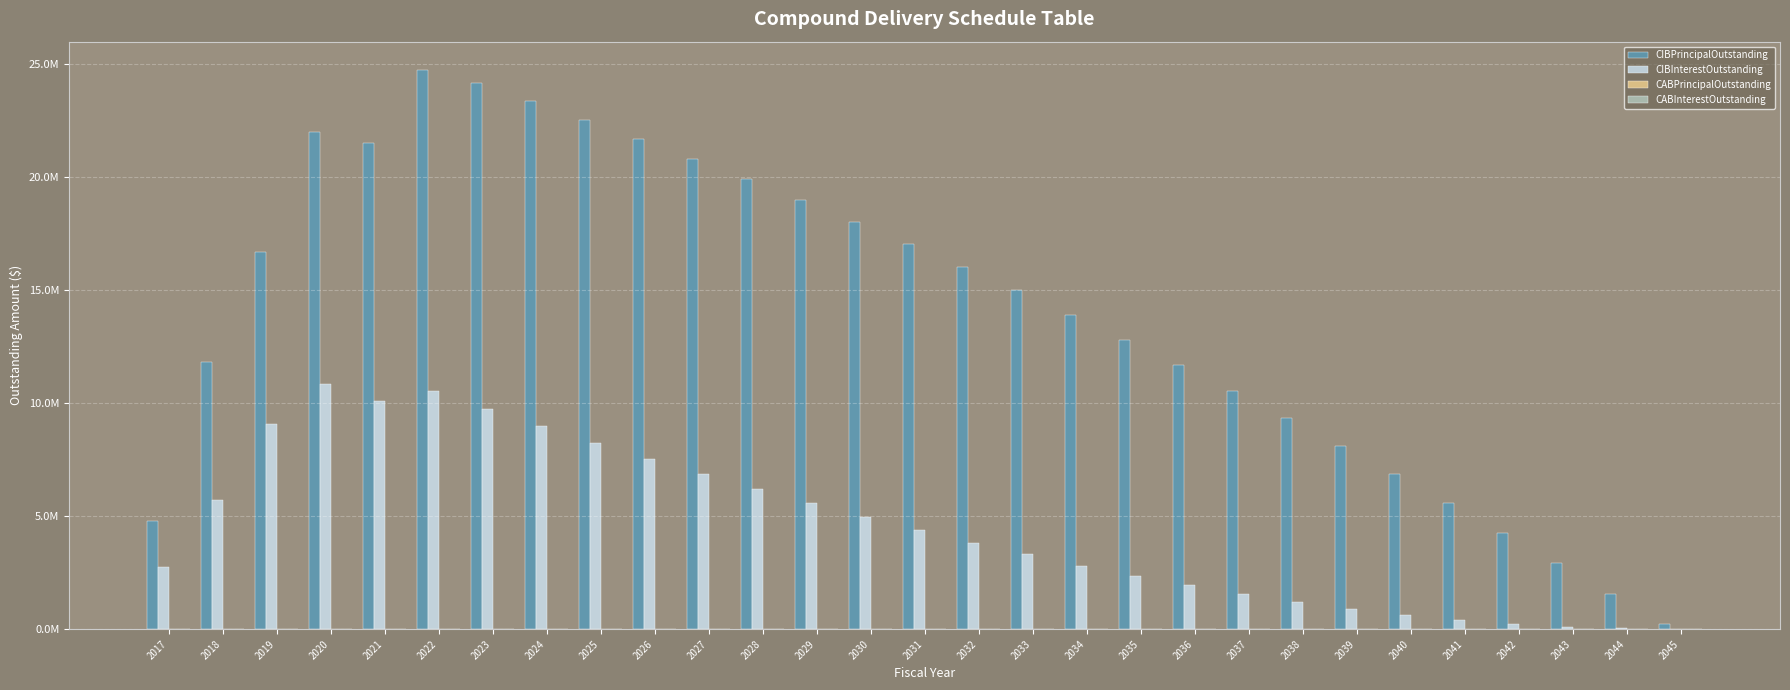

Reading left to right, transcribe all the data shown in this chart.

CIBPrincipalOutstanding: 2017=4800000.0	2018=11800000.0	2019=16700000.0	2020=21970000.0	2021=21485000.0	2022=24745000.0	2023=24145000.0	2024=23350000.0	2025=22525000.0	2026=21670000.0	2027=20805000.0	2028=19910000.0	2029=18980000.0	2030=18020000.0	2031=17025000.0	2032=16020000.0	2033=14980000.0	2034=13905000.0	2035=12795000.0	2036=11675000.0	2037=10520000.0	2038=9325000.0	2039=8120000.0	2040=6875000.0	2041=5590000.0	2042=4265000.0	2043=2915000.0	2044=1535000.0	2045=220000.0
CIBInterestOutstanding: 2017=2767362.5	2018=5730237.5	2019=9070234.6	2020=10837456.7	2021=10080094.1	2022=10536369.6	2023=9738009.9	2024=8972503.6	2025=8239334.8	2026=7536341.1	2027=6857981.7	2028=6201934.7	2029=5569191.0	2030=4961284.7	2031=4380290.9	2032=3827915.9	2033=3305547.1	2034=2815015.8	2035=2358275.2	2036=1936593.9	2037=1551431.4	2038=1205018.9	2039=898840.7	2040=634368.8	2041=413796.9	2042=239012.5	2043=111512.5	2044=32765.6	2045=2887.5
CABPrincipalOutstanding: 2017=0.0	2018=0.0	2019=0.0	2020=0.0	2021=0.0	2022=0.0	2023=0.0	2024=0.0	2025=0.0	2026=0.0	2027=0.0	2028=0.0	2029=0.0	2030=0.0	2031=0.0	2032=0.0	2033=0.0	2034=0.0	2035=0.0	2036=0.0	2037=0.0	2038=0.0	2039=0.0	2040=0.0	2041=0.0	2042=0.0	2043=0.0	2044=0.0	2045=0.0
CABInterestOutstanding: 2017=0.0	2018=0.0	2019=0.0	2020=0.0	2021=0.0	2022=0.0	2023=0.0	2024=0.0	2025=0.0	2026=0.0	2027=0.0	2028=0.0	2029=0.0	2030=0.0	2031=0.0	2032=0.0	2033=0.0	2034=0.0	2035=0.0	2036=0.0	2037=0.0	2038=0.0	2039=0.0	2040=0.0	2041=0.0	2042=0.0	2043=0.0	2044=0.0	2045=0.0